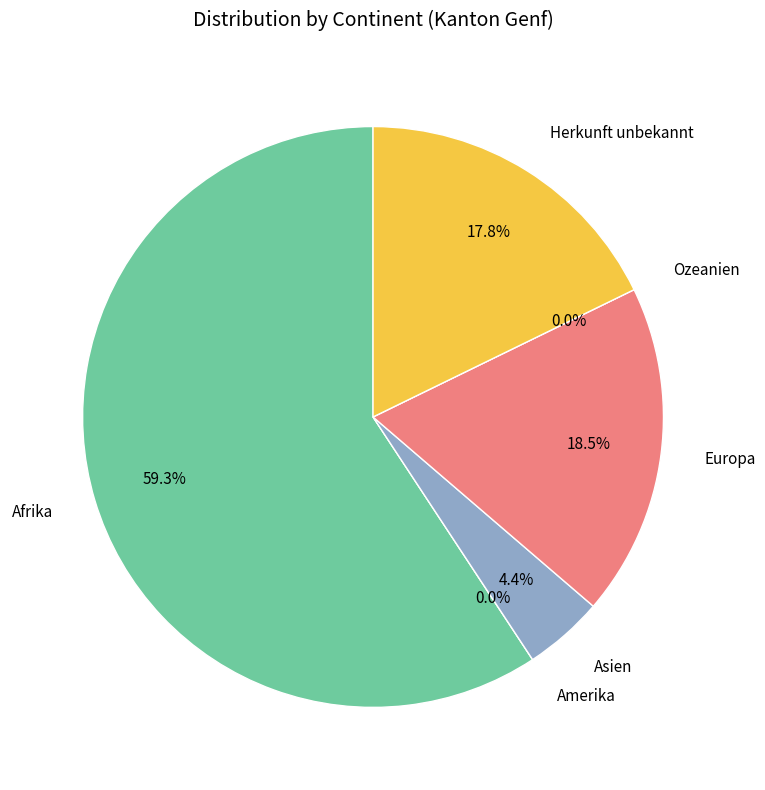

What percentage is the Herkunft unbekannt slice, to the nearest percent?

18%